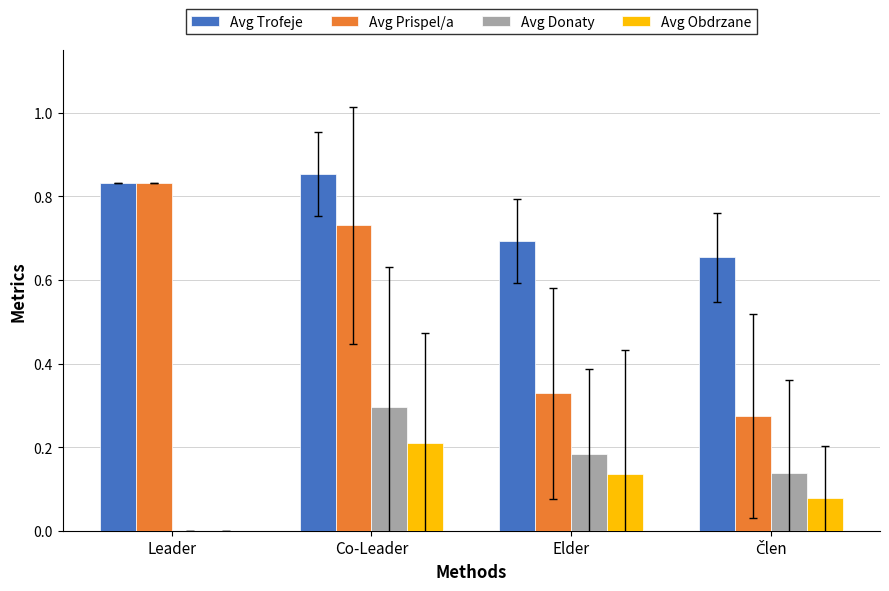

Which series changed the most between Leader and Co-Leader?

Avg Donaty